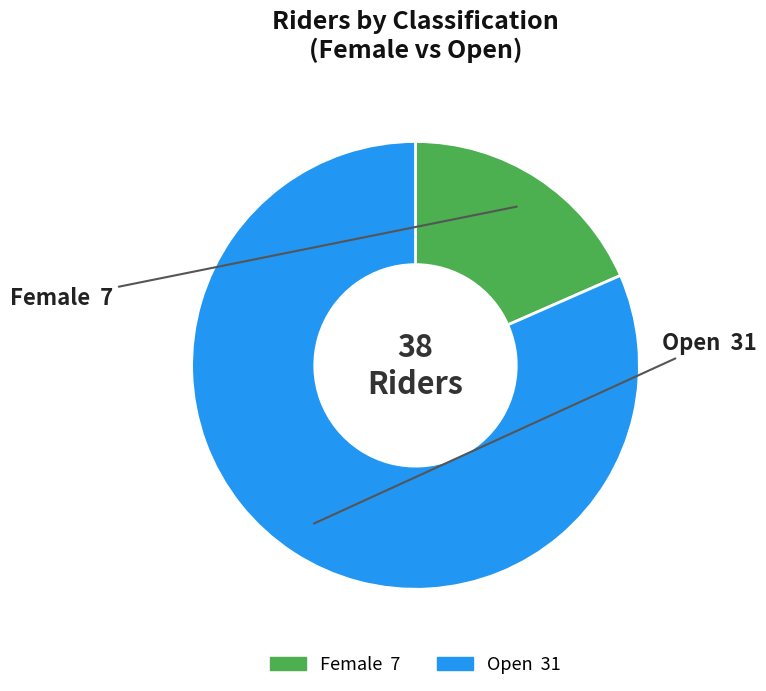

Between Female and Open, which is larger?

Open